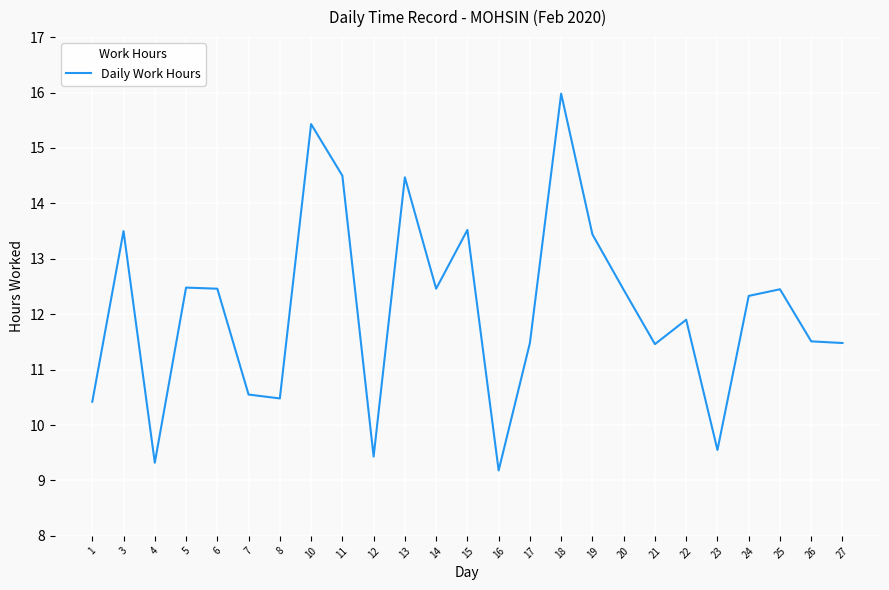

Count the number of categories in the chart.

25